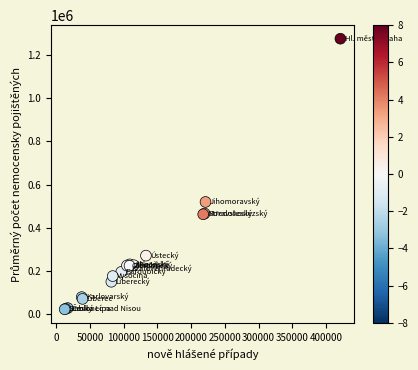

What Y value in the scatter plot is closest to 648692?

519636.4